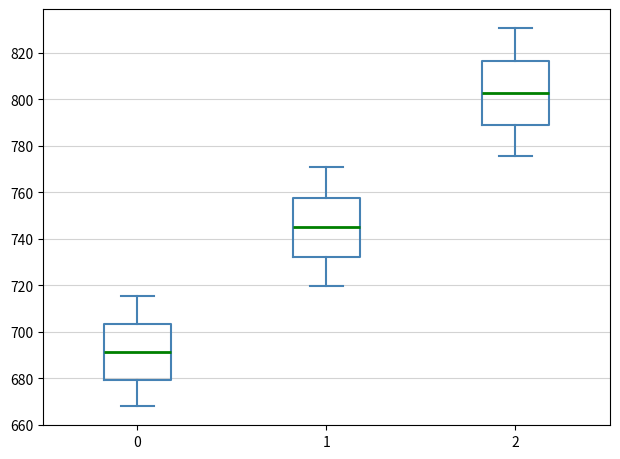

Reading left to right, transcribe this box plot: for each box, give where its median line is, the range the box spans, and where its two whiskers end, as read against the y-axis. The values are not printed on the chart, so give them approximately, as read against the axis.

0: median 692, box 680 to 704, whiskers 668 to 716
1: median 744, box 732 to 758, whiskers 720 to 770
2: median 802, box 790 to 816, whiskers 776 to 830